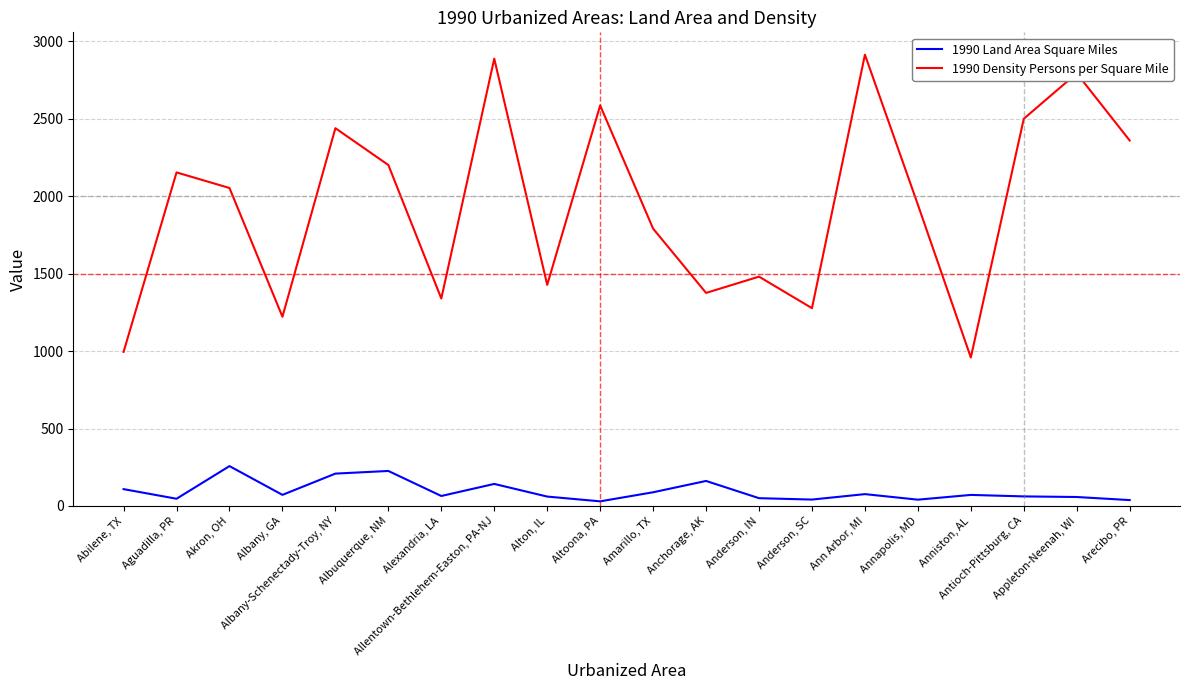

Which series has the largest total across all categories?

1990 Density Persons per Square Mile